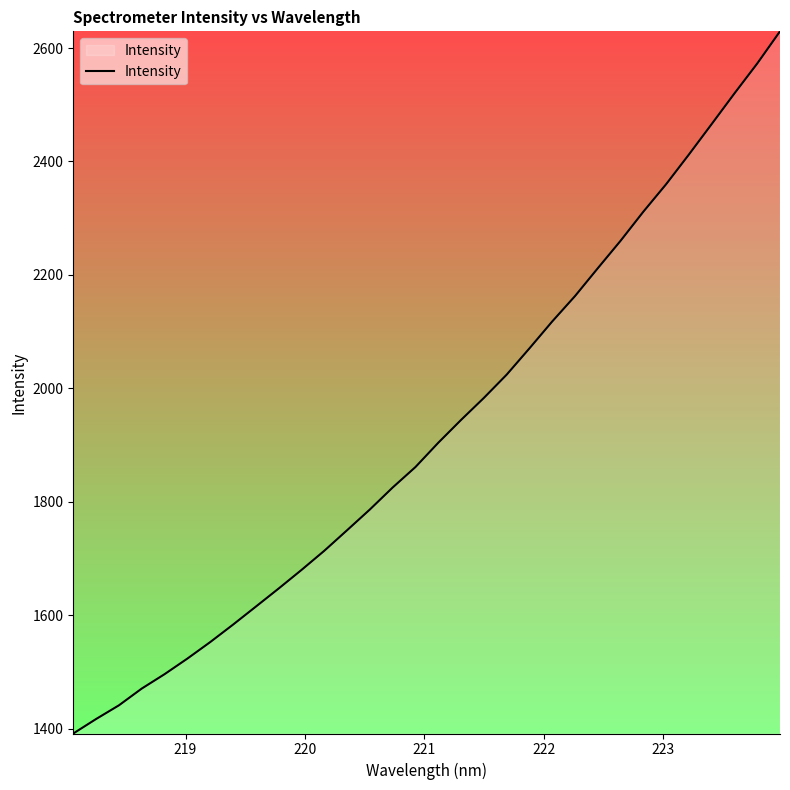

How many series are shown in this chart?

1